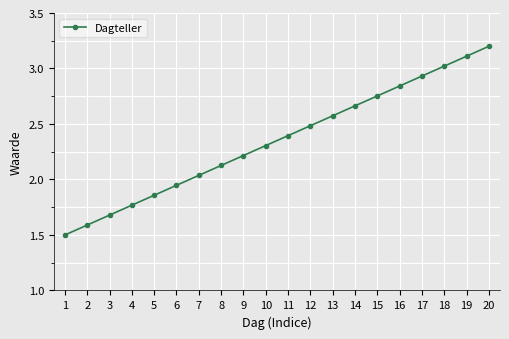

List the labels in order of value, smallest first.

1, 2, 3, 4, 5, 6, 7, 8, 9, 10, 11, 12, 13, 14, 15, 16, 17, 18, 19, 20